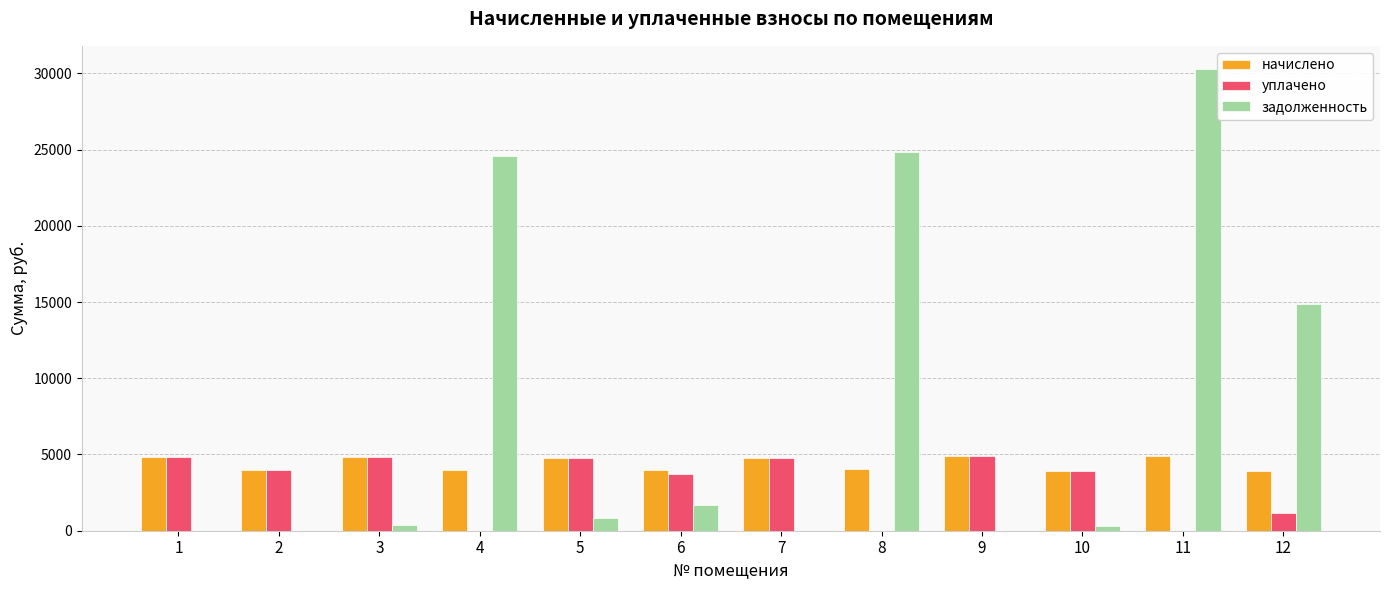

How many groups of bars are there?

12